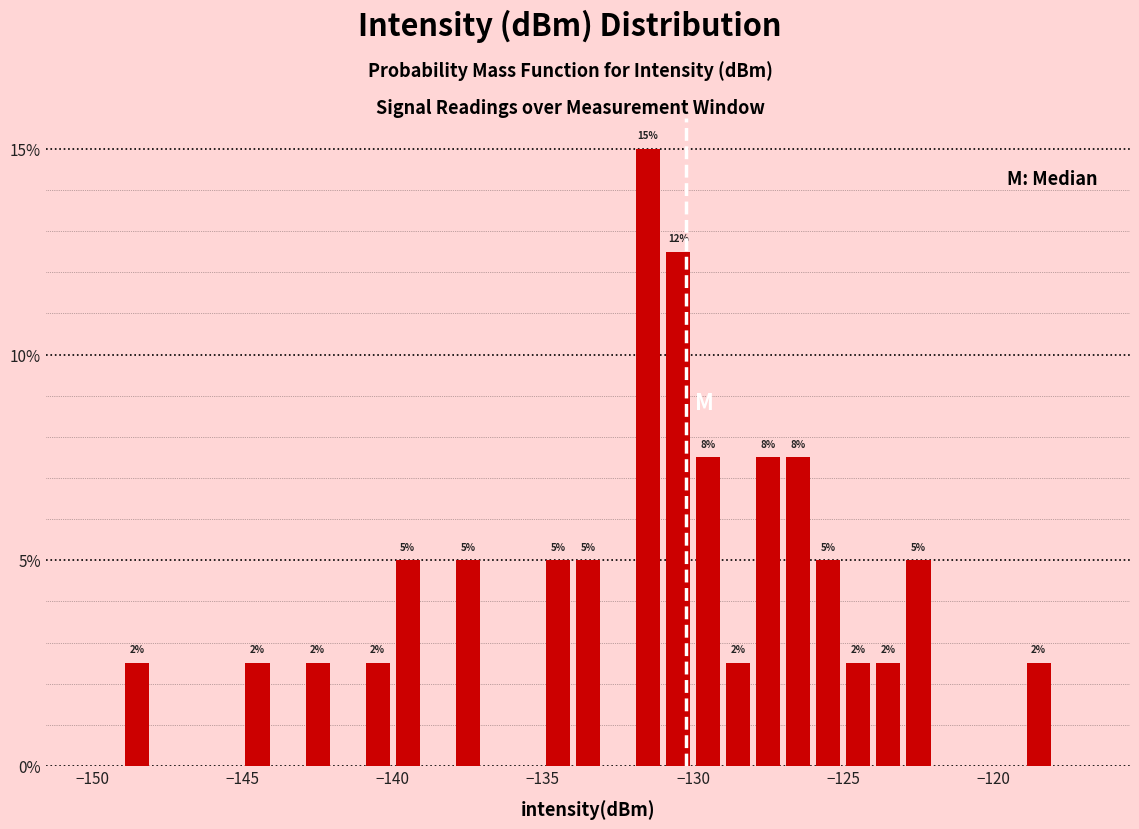

Read against the x-axis, roughly where is the centre of the tallest bar?

-131.5